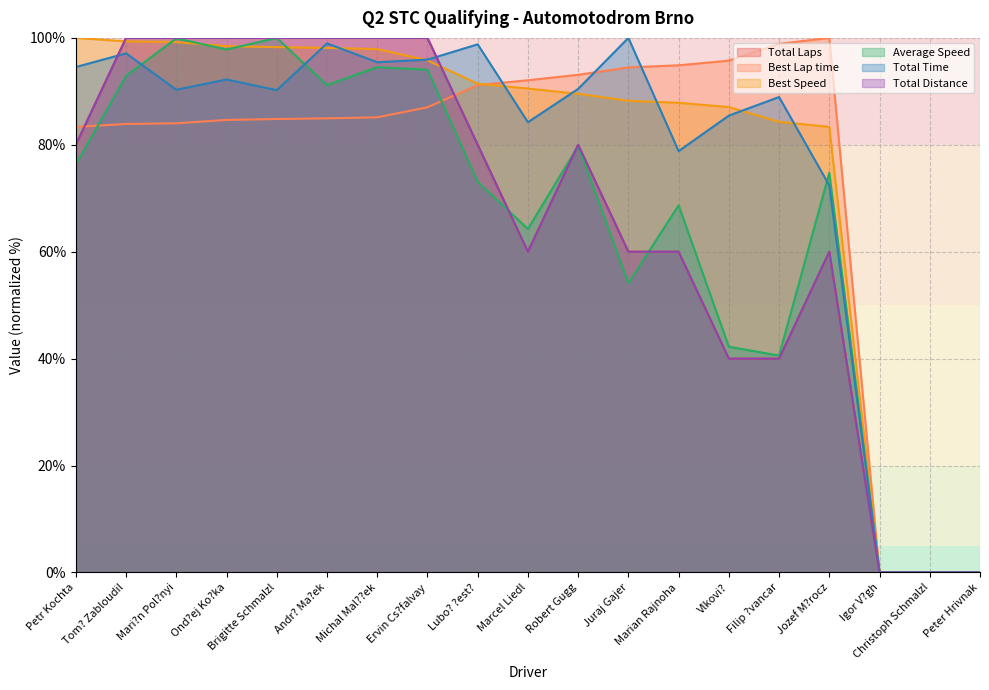

What is the sum of all Total Time values?

1453.9